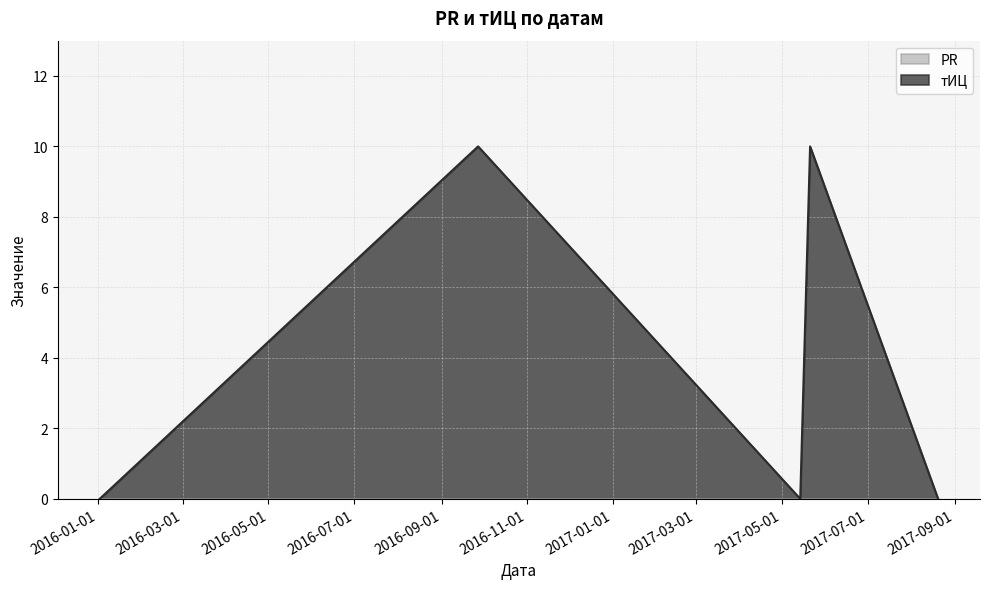

The chart shows a value of 10 at 2016-09-27. True or false?

True